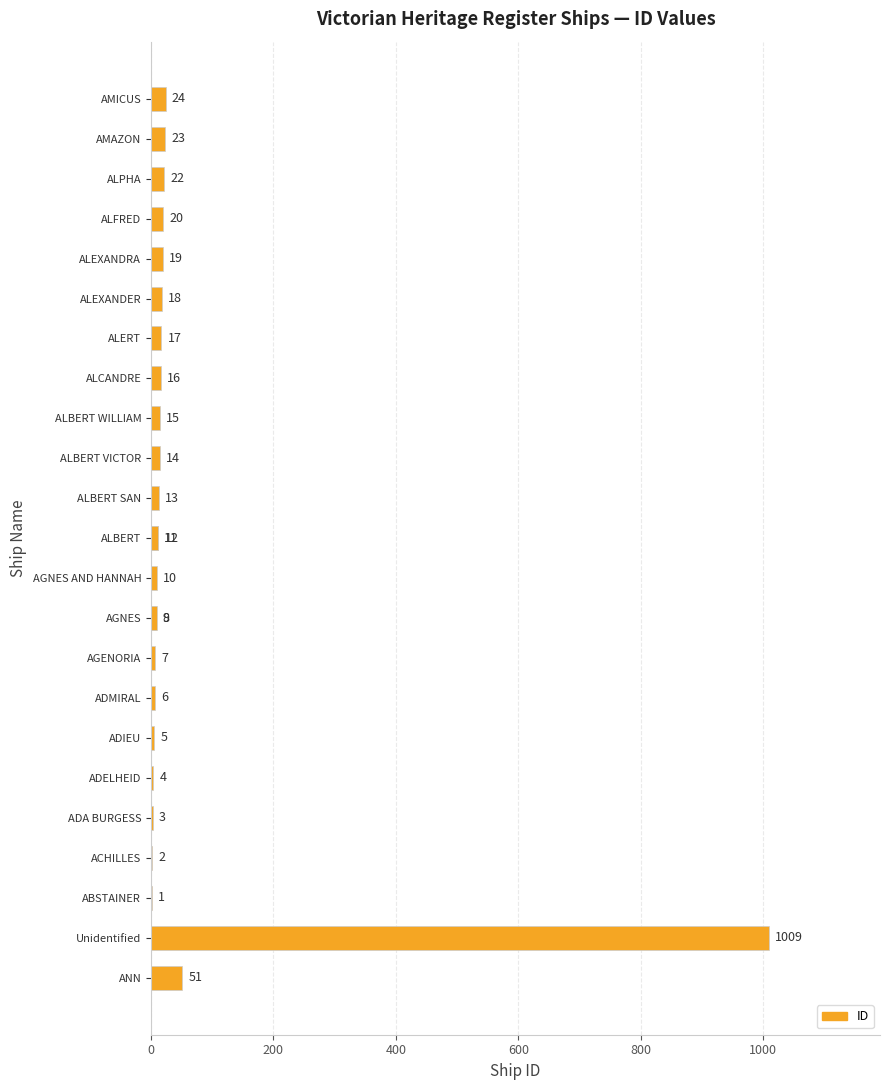

Reading left to right, what are all the values shown in this chart?

51	1009	1	2	3	4	5	6	7	8	9	10	11	12	13	14	15	16	17	18	19	20	22	23	24